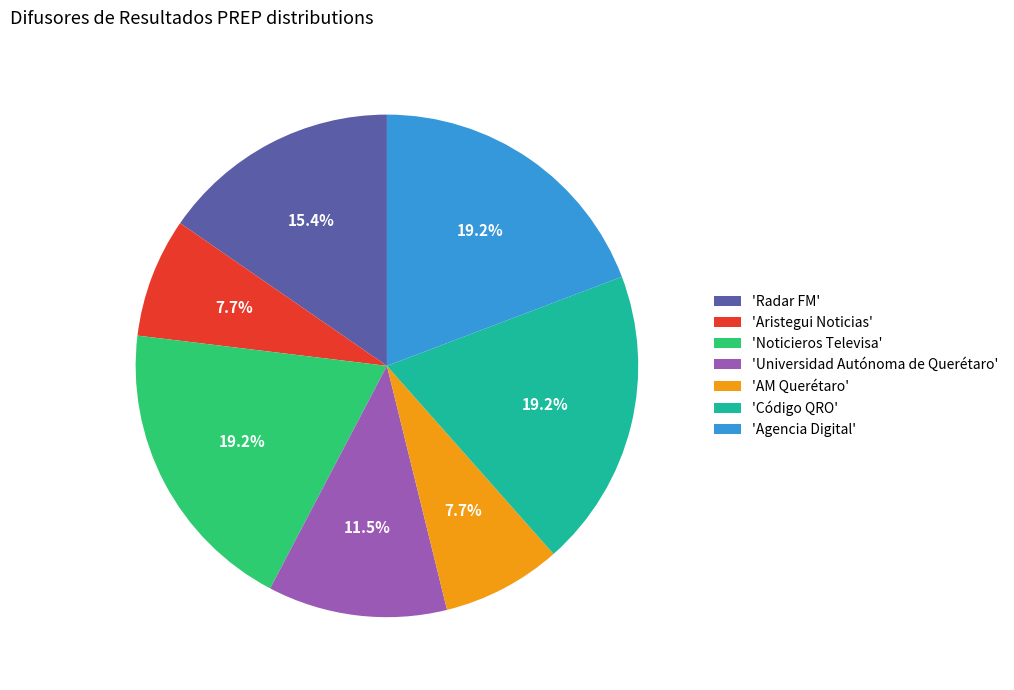

Between 'Código QRO' and 'Universidad Autónoma de Querétaro', which is larger?

'Código QRO'